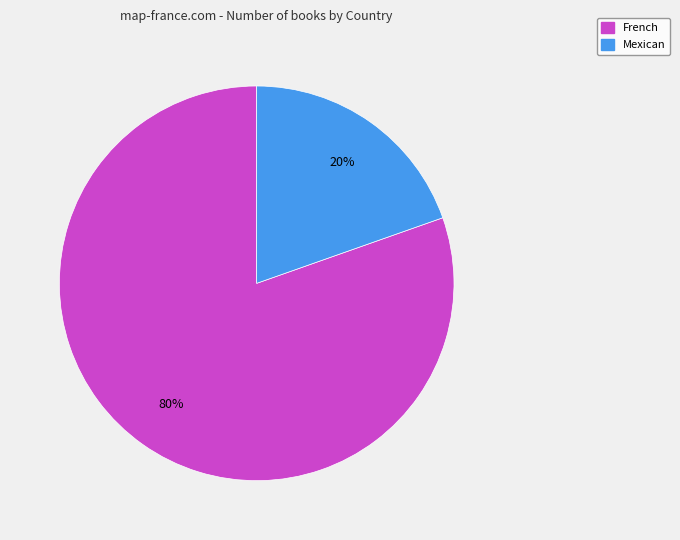

To the nearest percent, what portion does Mexican represent?

20%